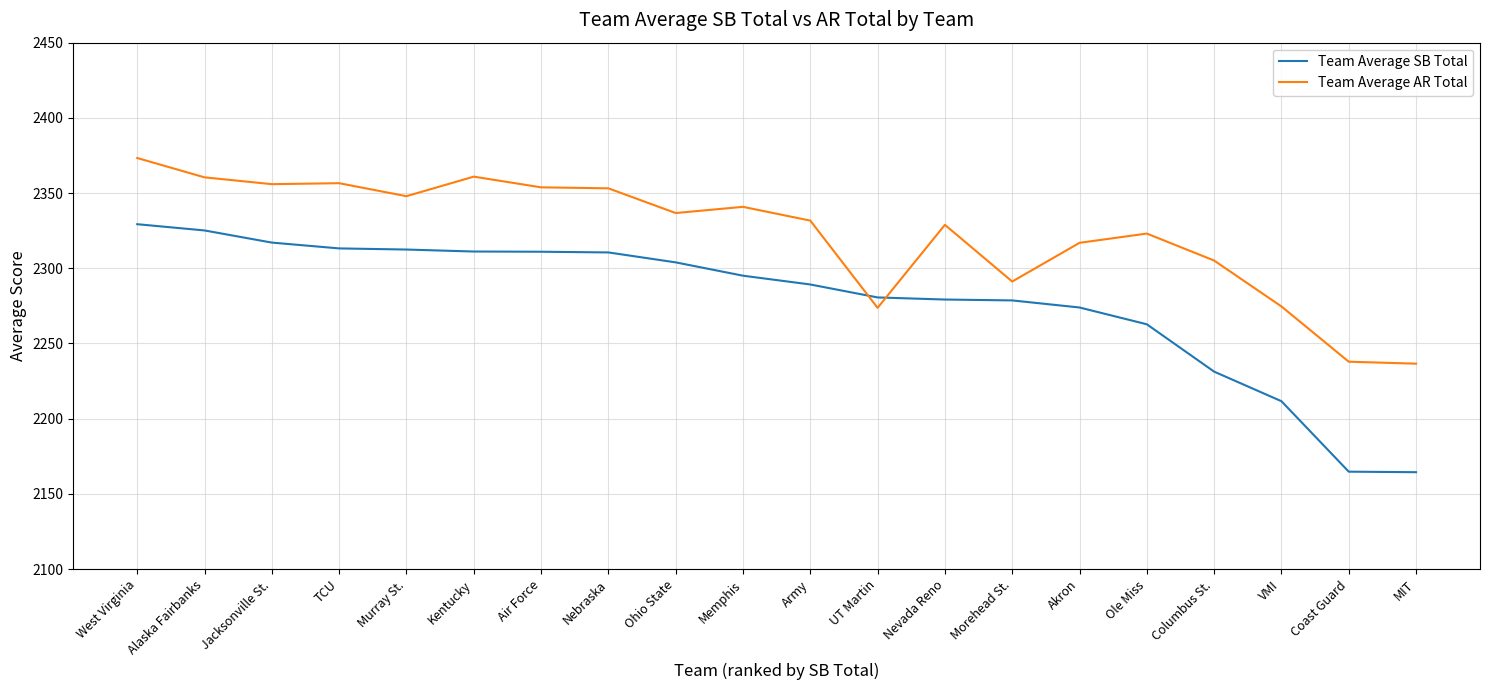

What is the sum of all Team Average SB Total values?

45565.4